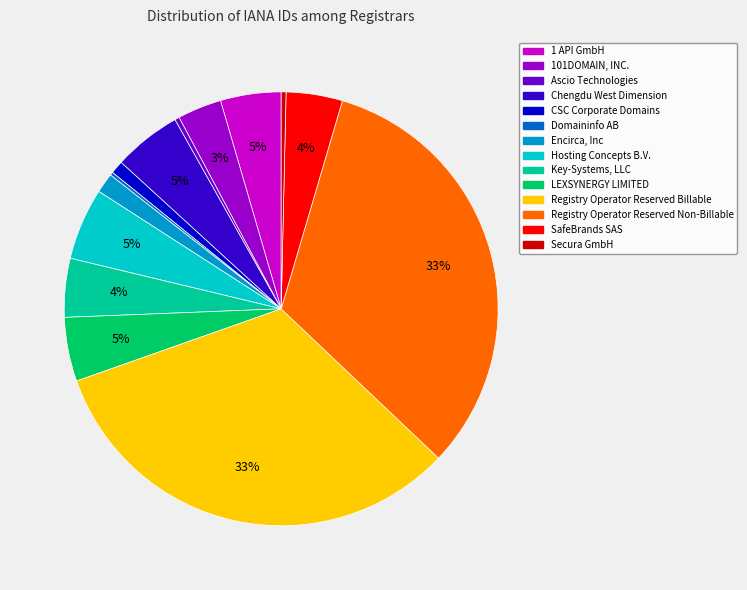

Do 1 API GmbH and Encirca, Inc together represent more than half of the pie?

No